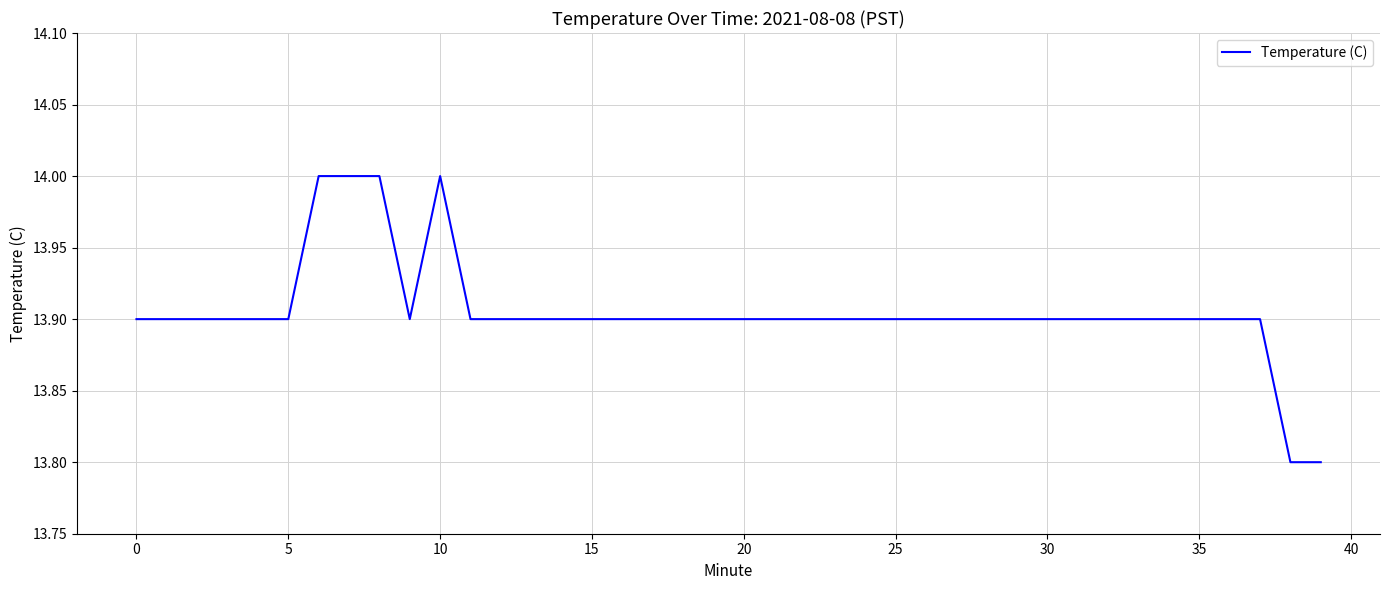

How many lines are shown in the chart?

1